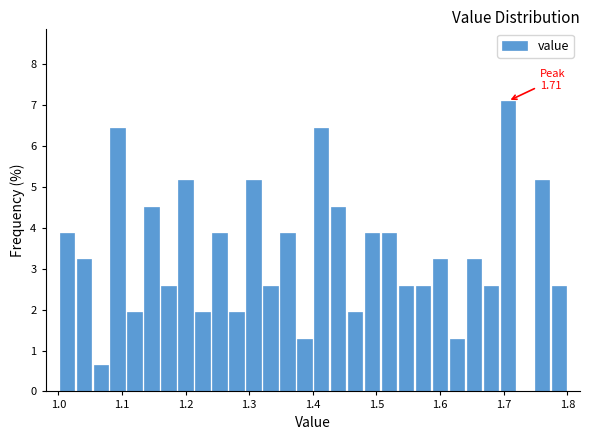

Read against the x-axis, roughly where is the centre of the tallest bar?

1.71